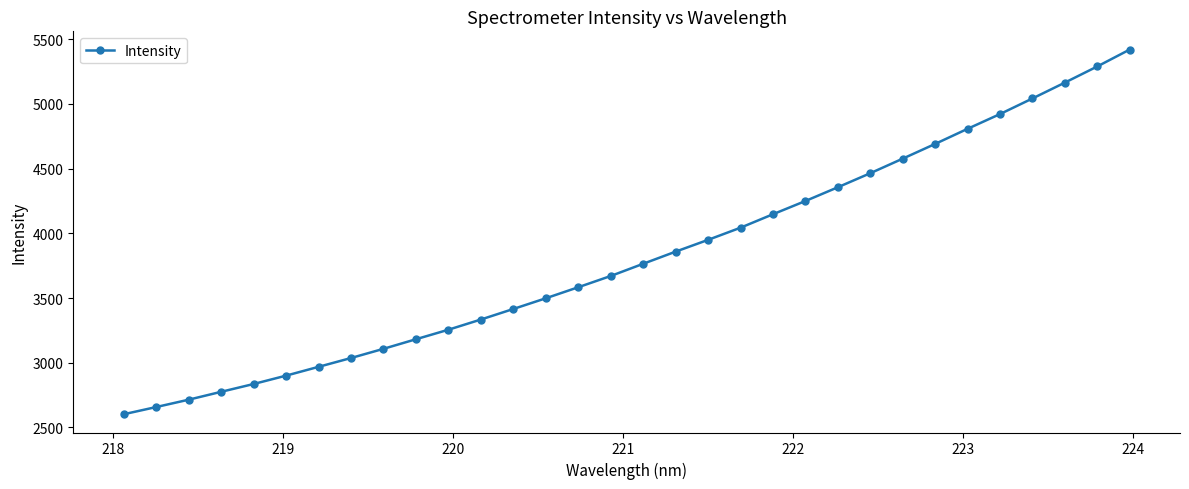

What is the value of the 27th point from the left?

4808.0